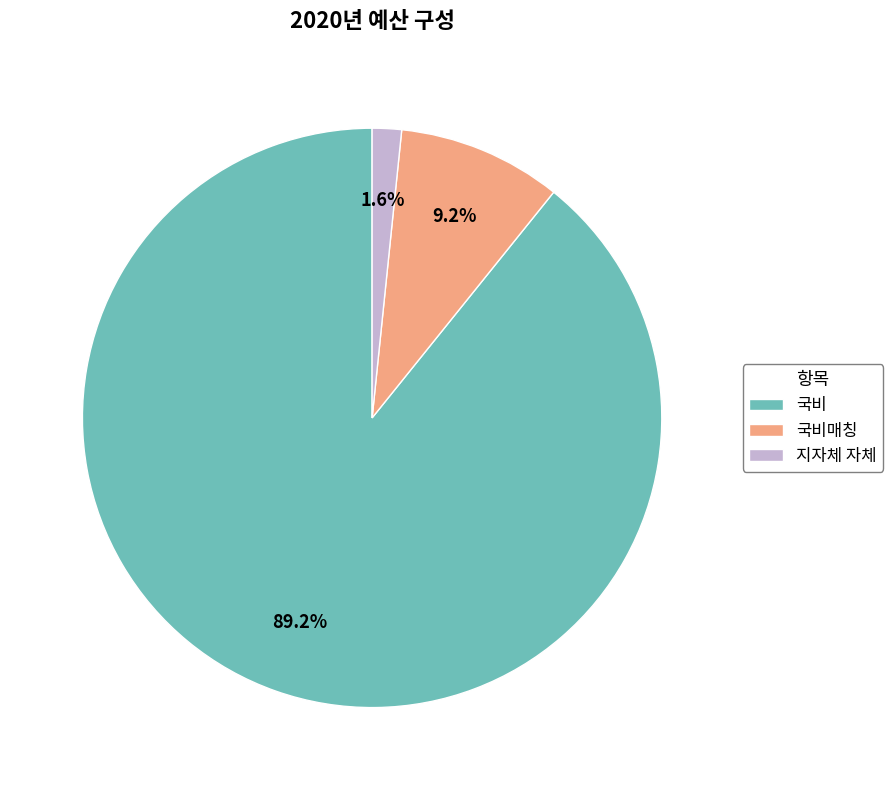

Approximately how many times larger is the value at 국비매칭 compared to 국비?

0.1